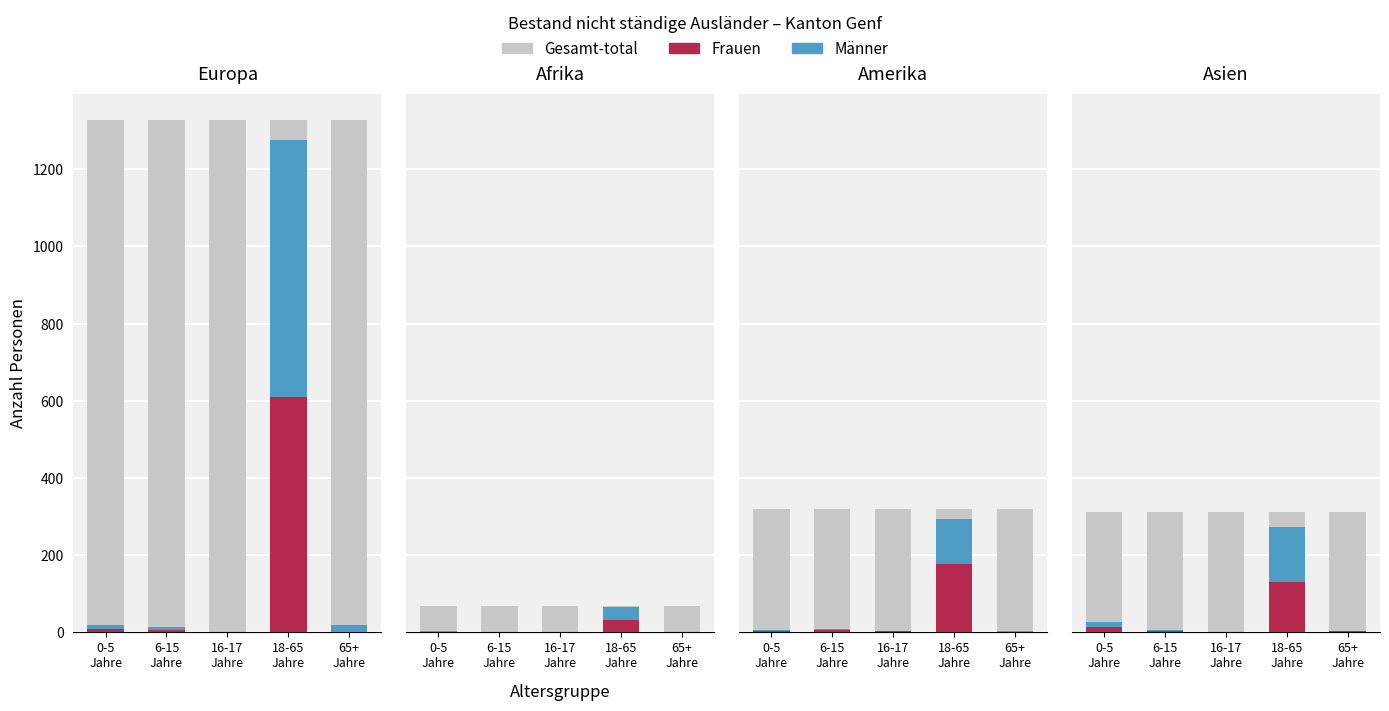

What value does the Männer series have at 6-15
Jahre?

3